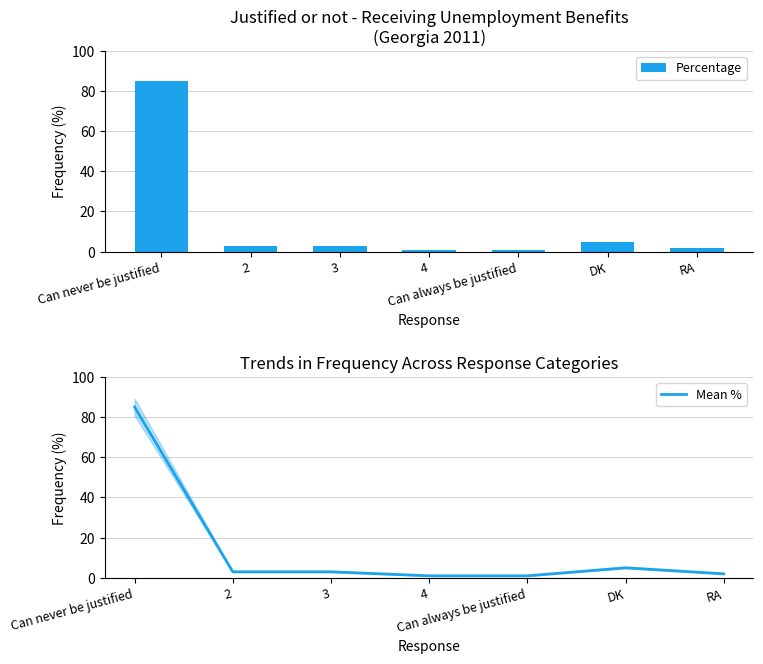

How many groups of bars are there?

7